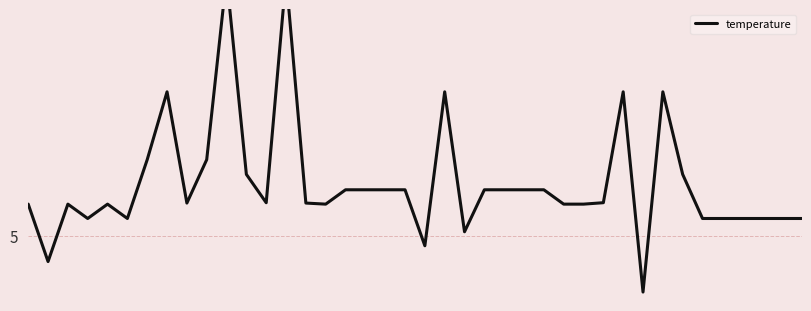

Reading right to left, extract all data points from this chart.

-0.9	-0.9	-0.9	-0.9	-0.9	-0.9	1.8	6.9	-5.4	6.9	0.1	-0.0	-0.0	0.9	0.9	0.9	0.9	-1.7	6.9	-2.6	0.9	0.9	0.9	0.9	-0.0	0.0	14.0	0.1	1.8	14.0	2.7	0.0	6.9	2.7	-0.9	-0.0	-0.9	-0.0	-3.6	-0.0